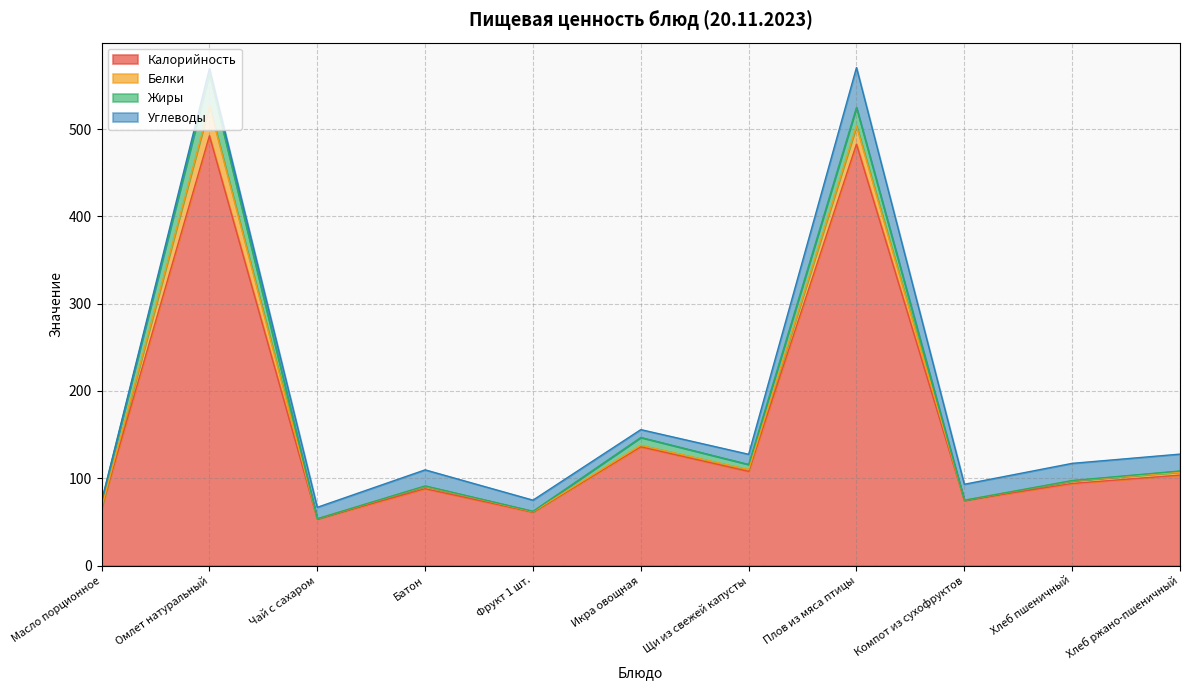

What is the maximum value for Углеводы?

45.8